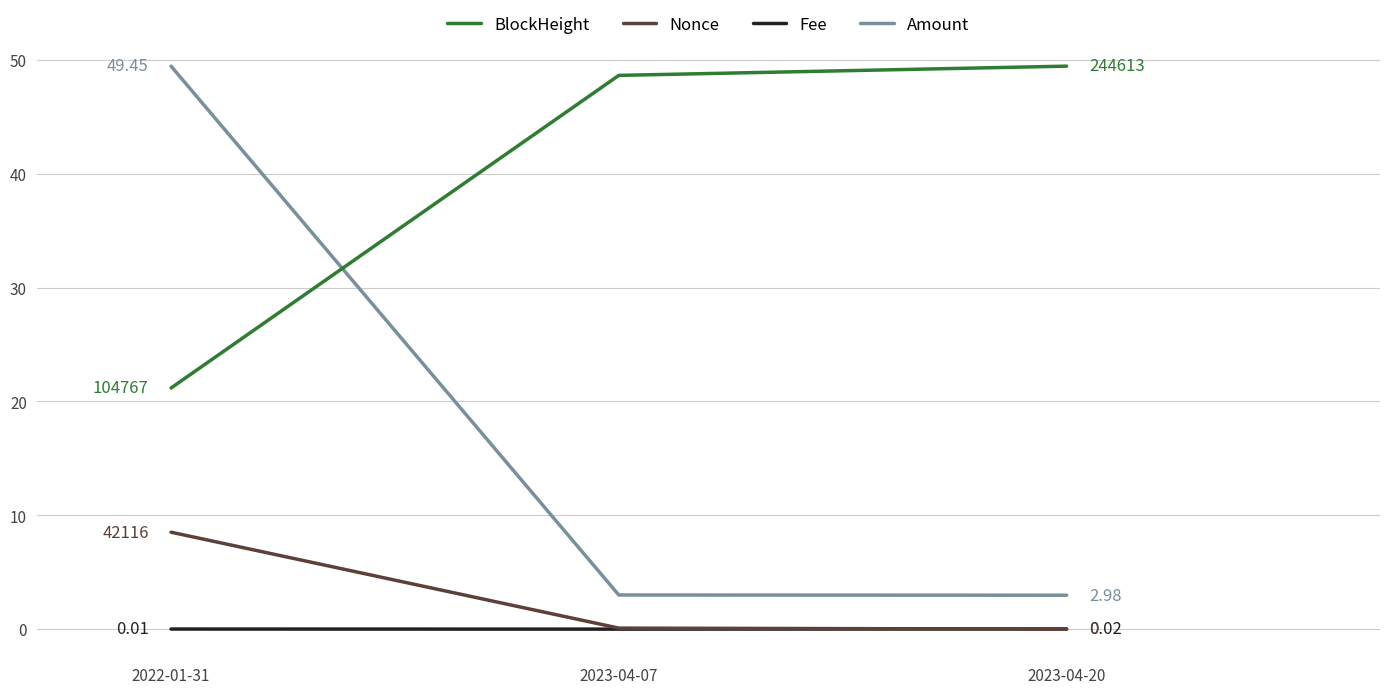

List the series in order of their peak value, lowest first.

Fee, Amount, Nonce, BlockHeight